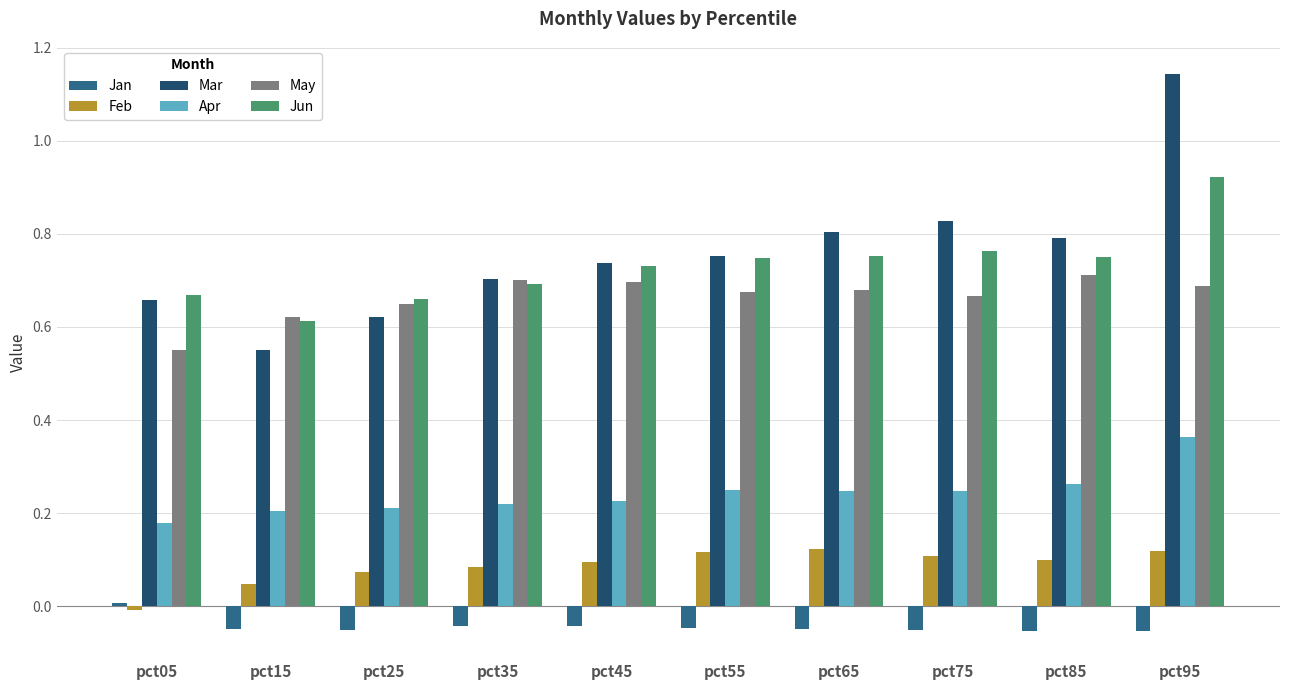

At how many categories does at least one series exceed 0?

10